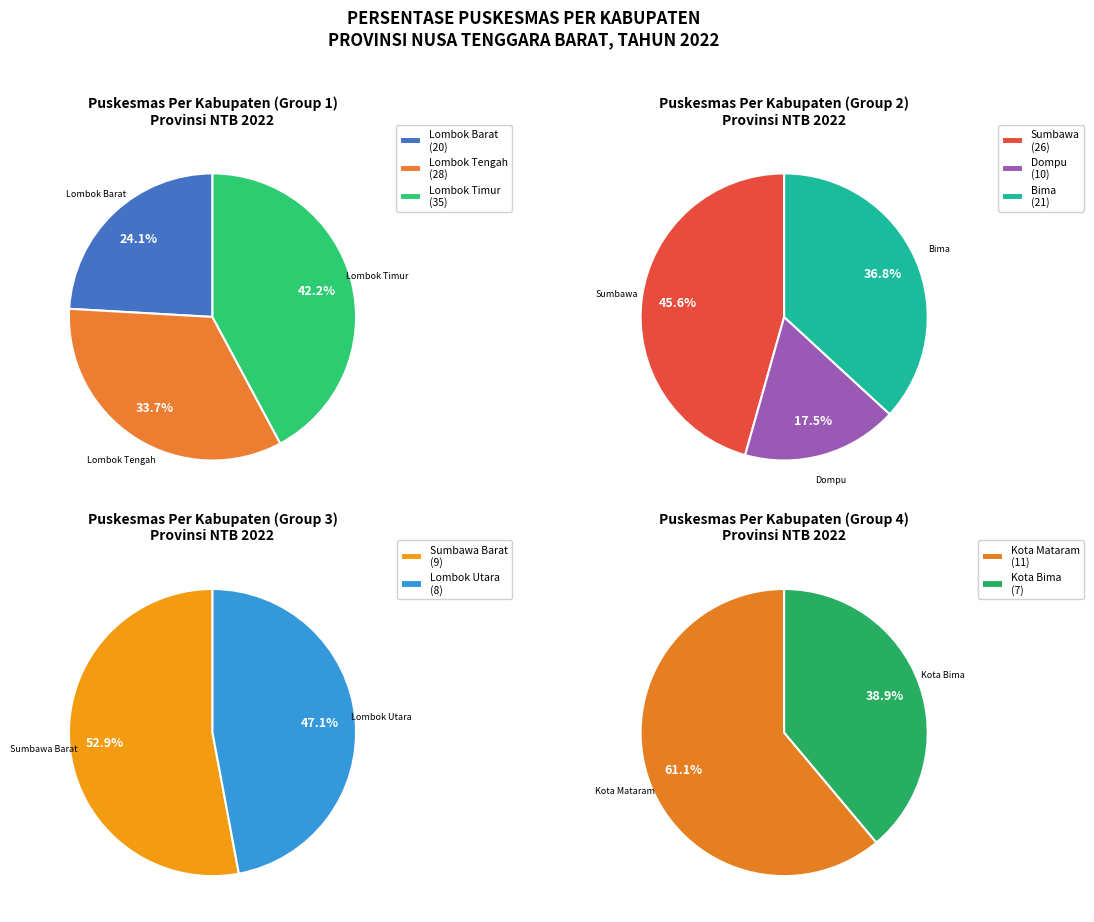

True or false: Lombok Utara accounts for 1% of the total.

False